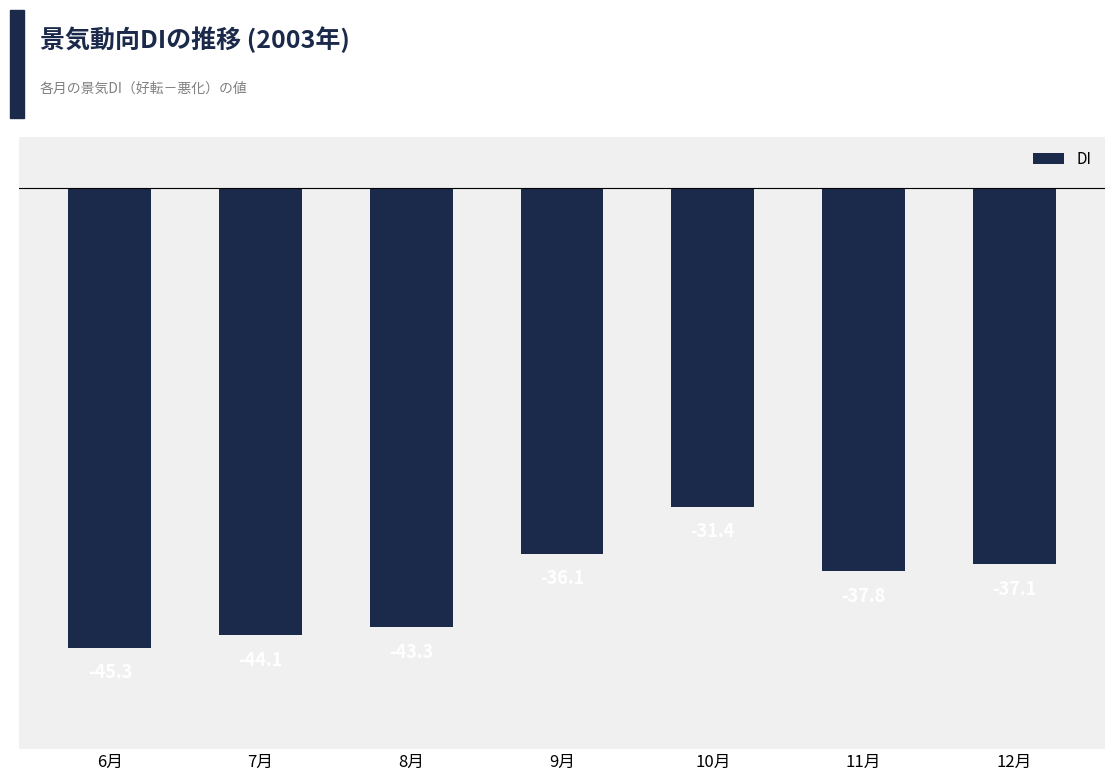

What is the sum of all values?

-275.1